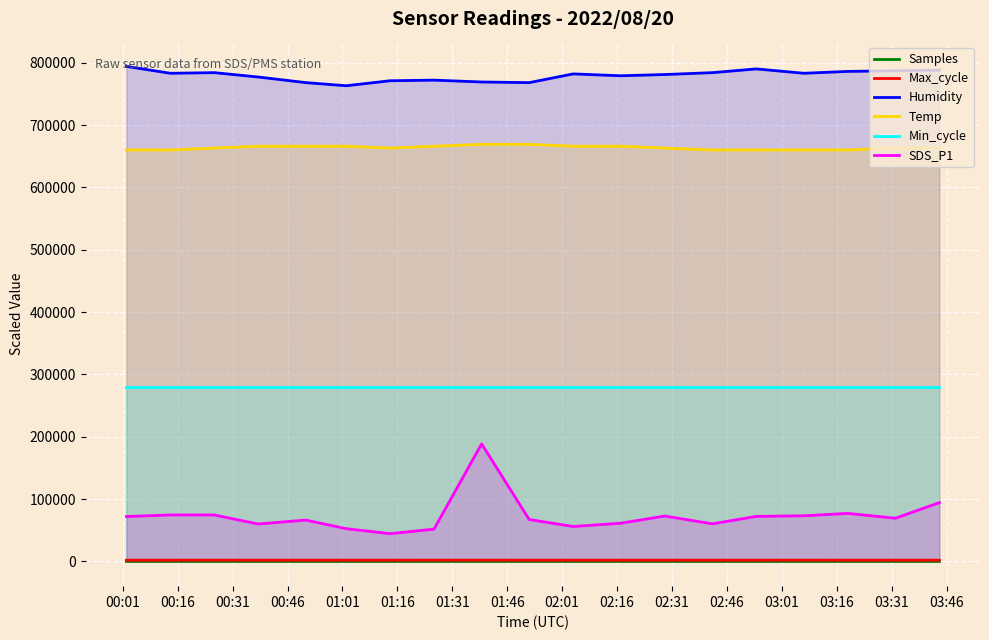

Which series has the largest range (max minus min)?

SDS_P1